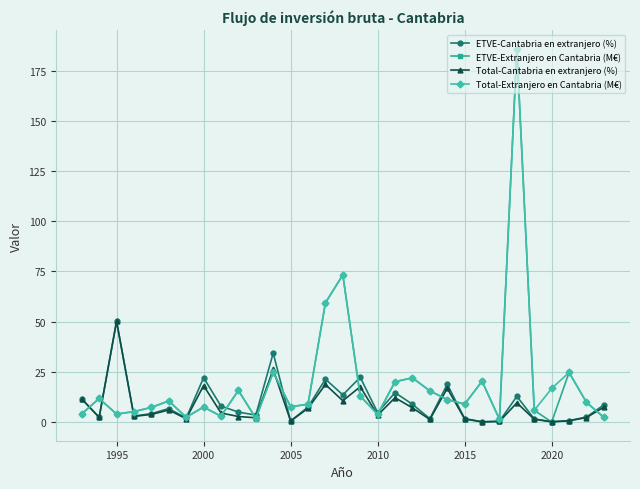

What is the value of the Total-Extranjero en Cantabria (M€) point at the 26th from the left?

185.8